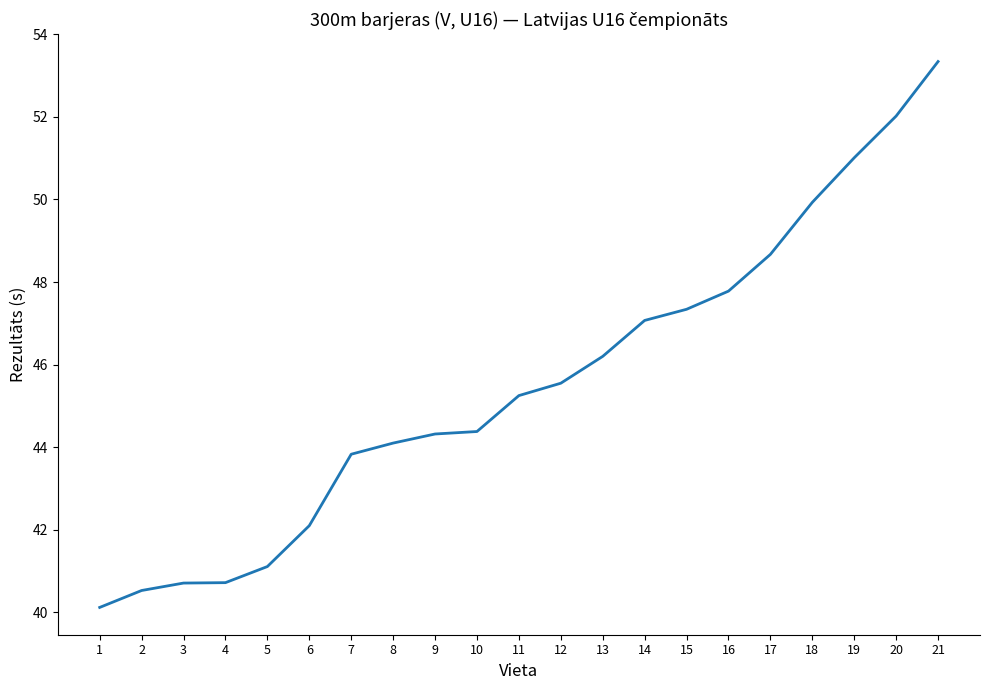

How many series are shown in this chart?

1